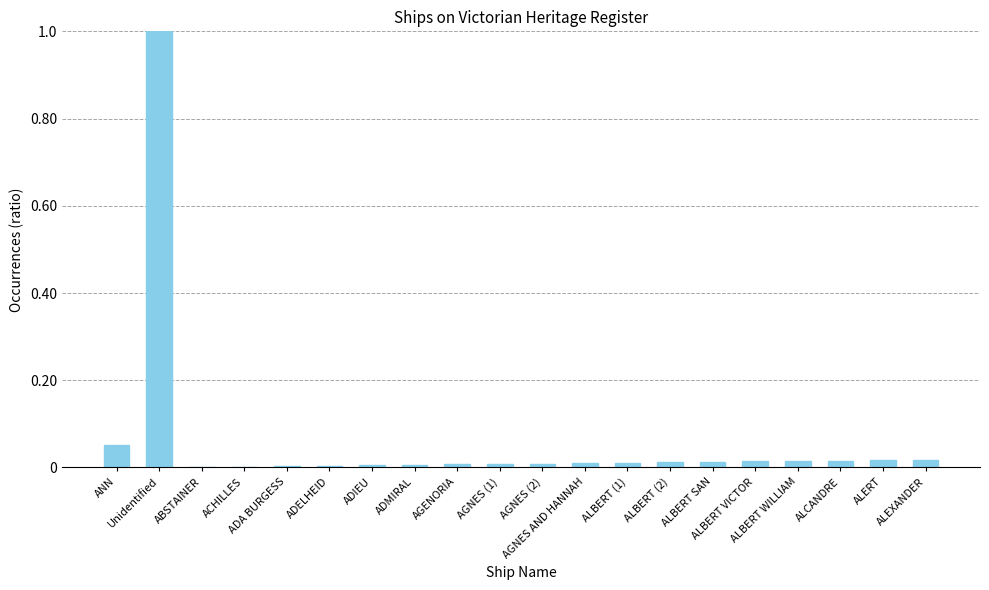

What is the maximum value shown in the chart?

1.0